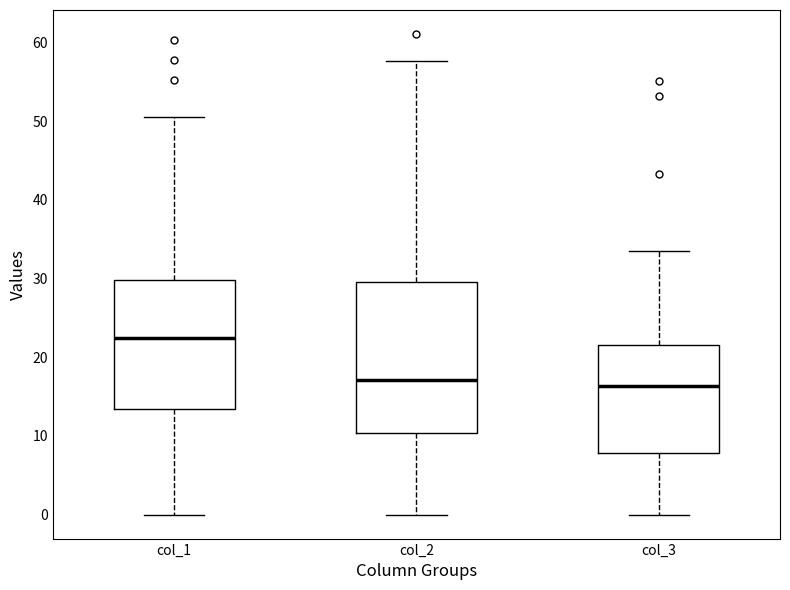

Which box is the tallest, from its lower edge to its upper edge?

col_2